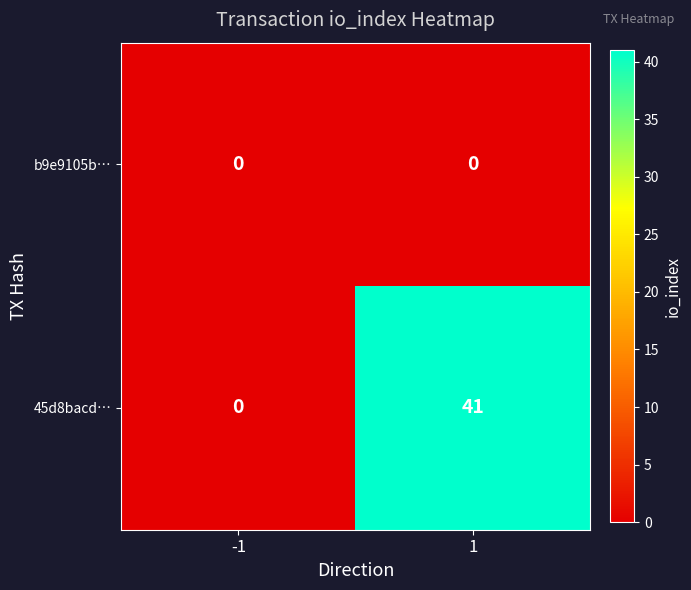

The 45d8bacd… series shows 0 at -1. True or false?

True